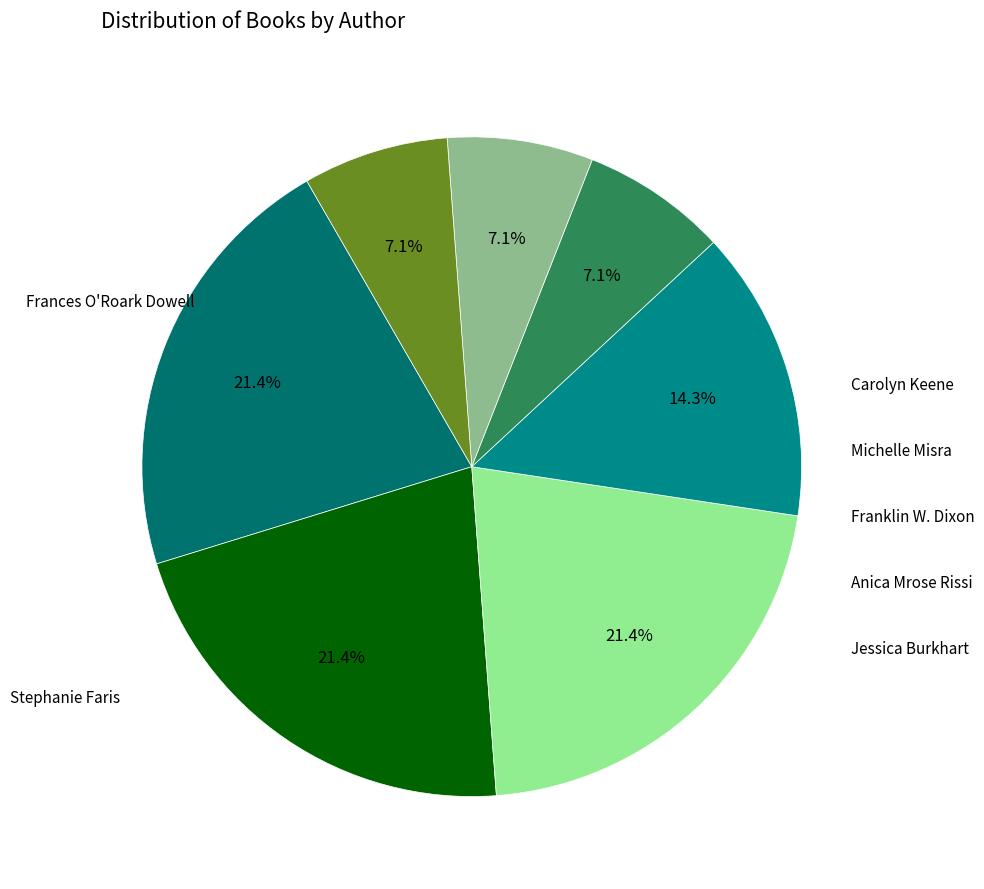

To the nearest percent, what is the average slice percentage?

14%